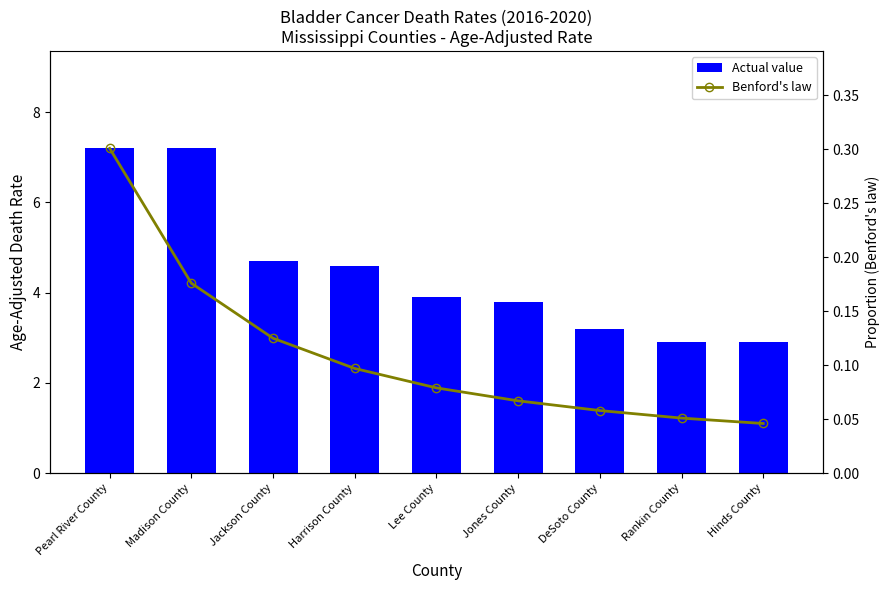

The value of Actual value at Jones County is 3.8. True or false?

True